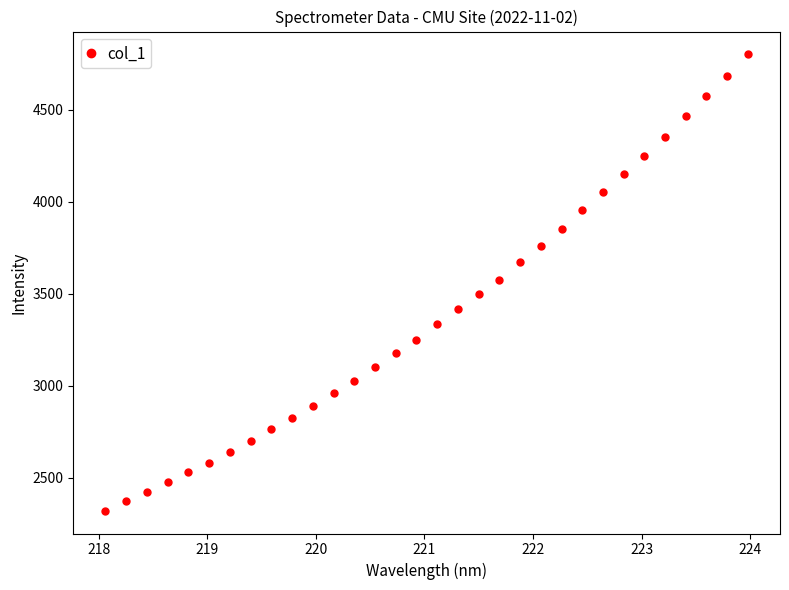

What is the smallest value displayed?

2319.8